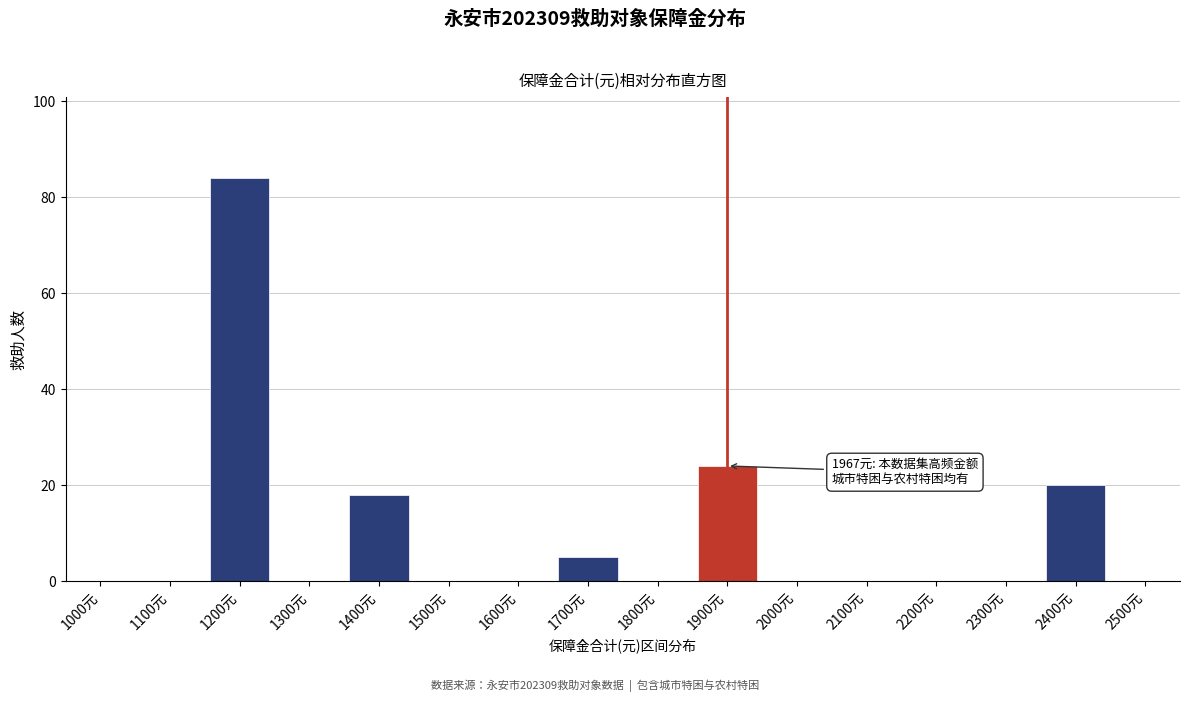

Reading left to right, extract all data points from this chart.

1000元=0	1100元=0	1200元=84	1300元=0	1400元=18	1500元=0	1600元=0	1700元=5	1800元=0	1900元=24	2000元=0	2100元=0	2200元=0	2300元=0	2400元=20	2500元=0